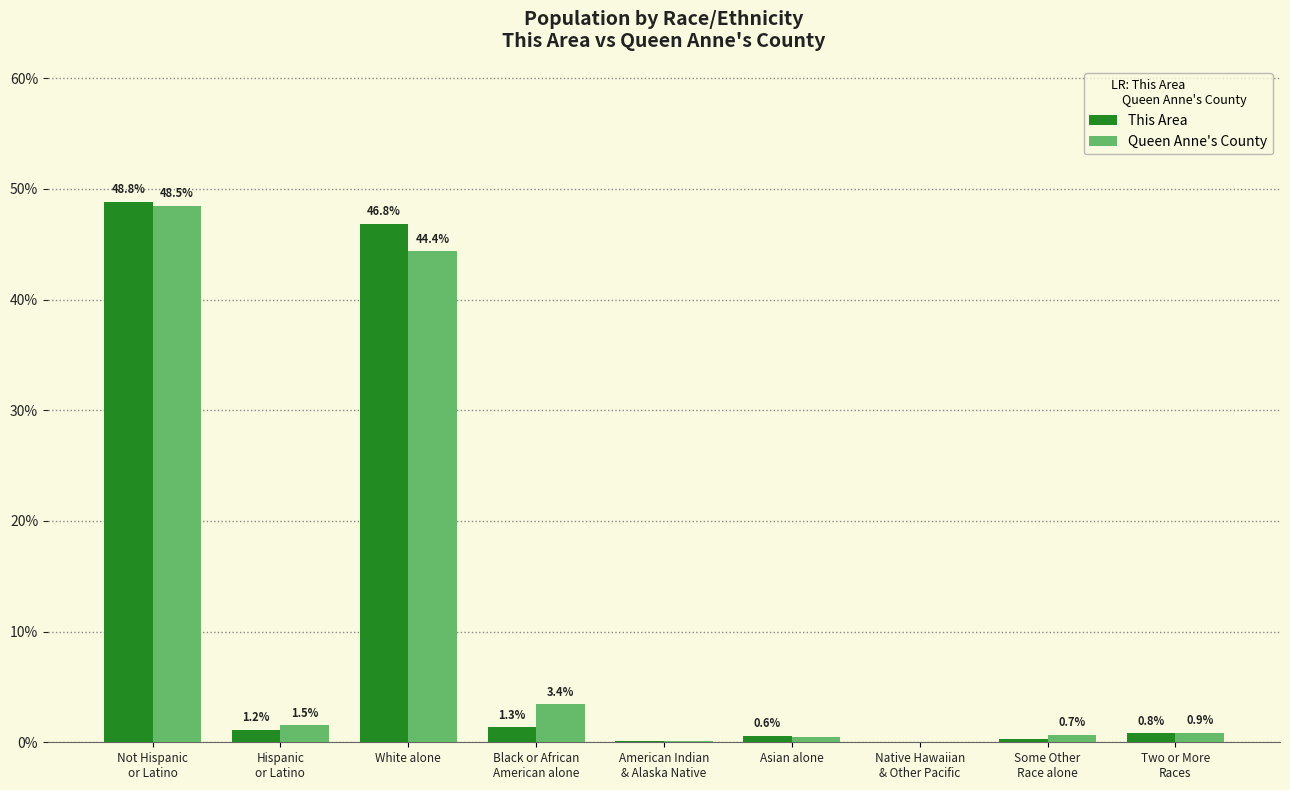

Is the value of This Area at White alone greater than the value of Queen Anne's County at Asian alone?

Yes